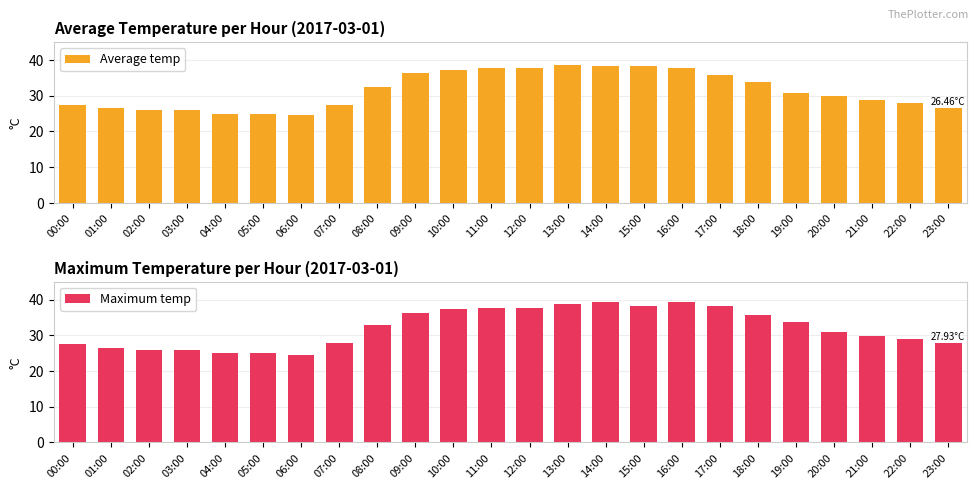

Where does the Average temp series first go above 30?

08:00